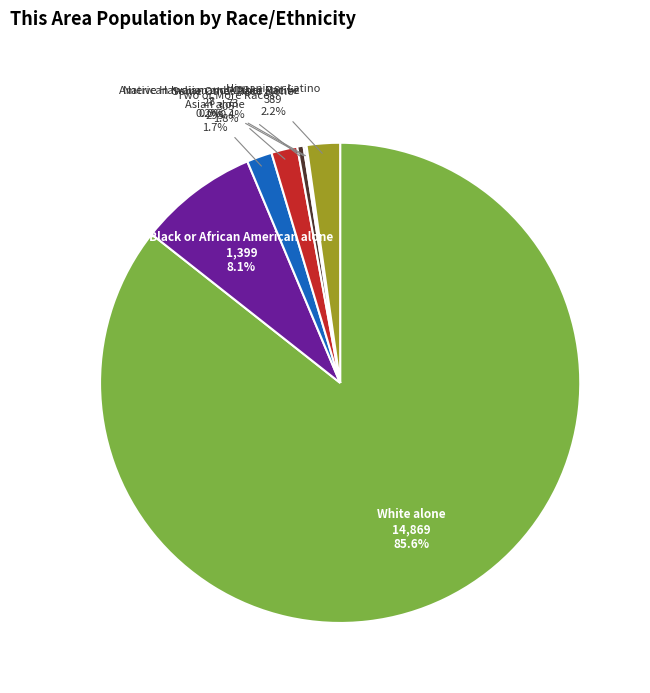

Which has a higher value, White alone or Asian alone?

White alone